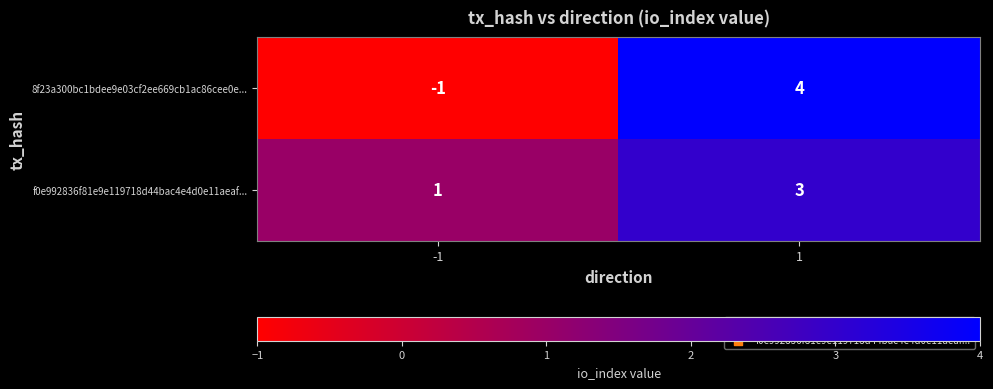

Is it true that 8f23a300bc1bdee9e03cf2ee669cb1ac86cee0e... equals 4 at 1?

True